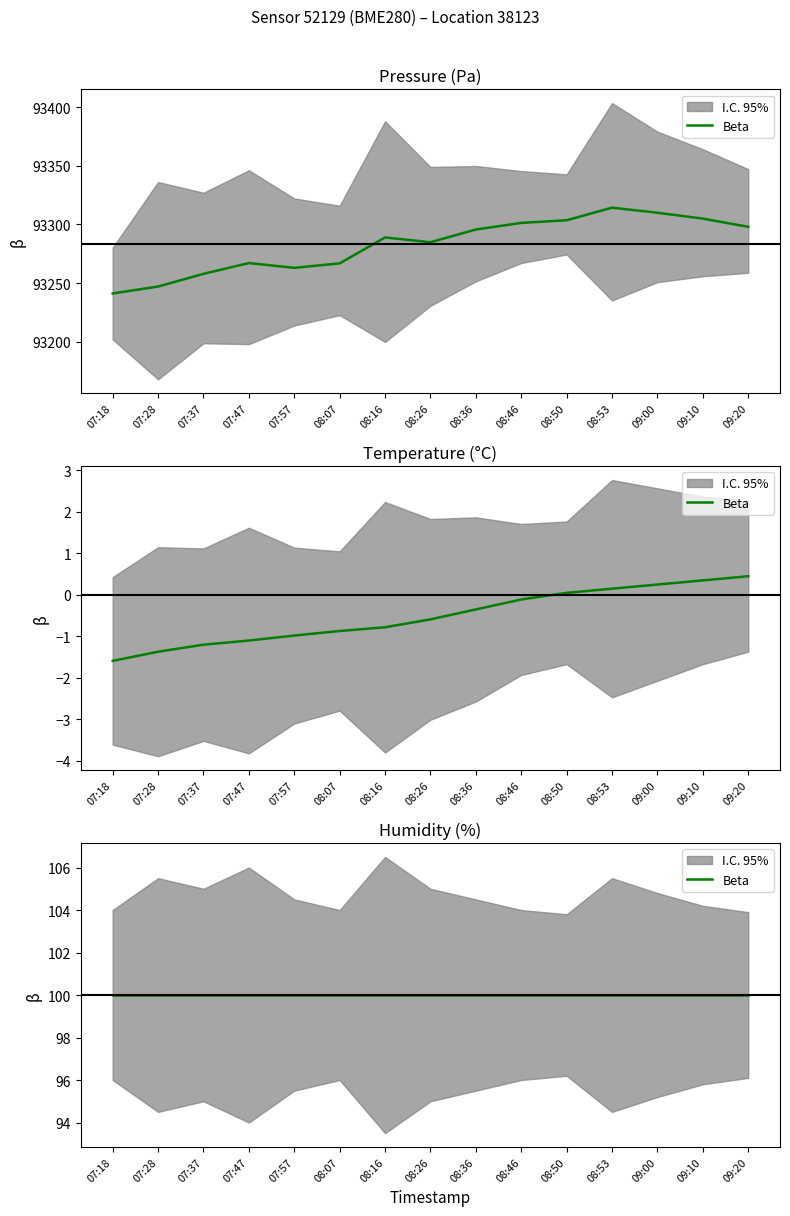

What is the difference between the maximum and minimum values in the pressure series?

73.2